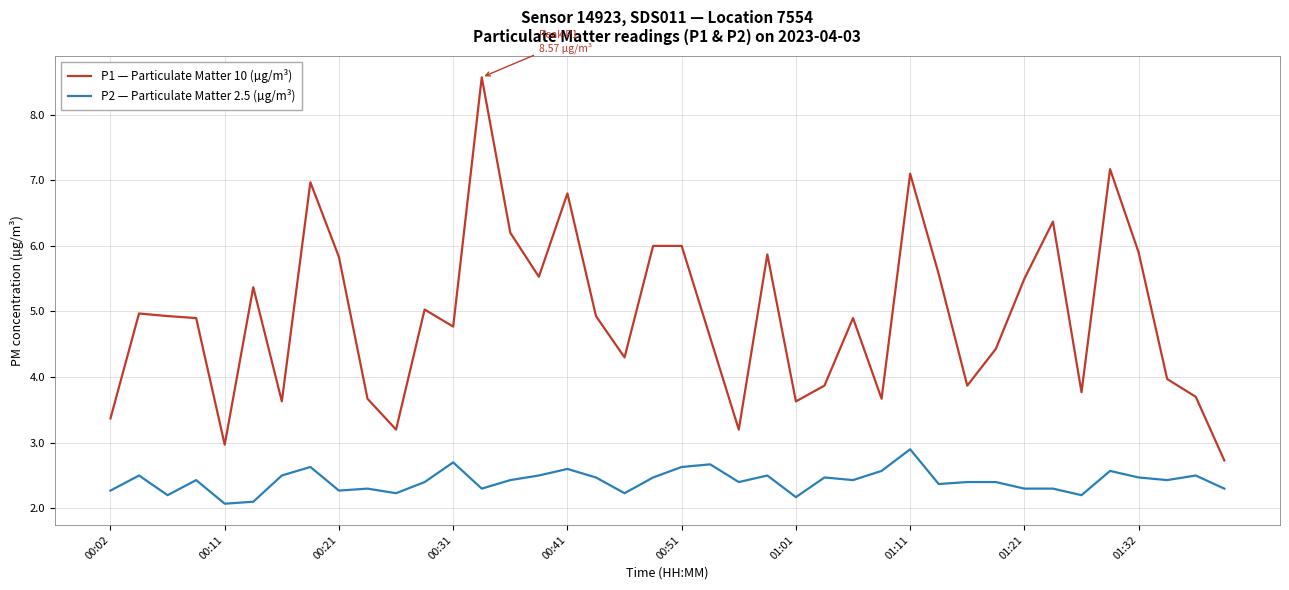

Rank the series by their average value, from lowest to highest.

P2 — Particulate Matter 2.5 (µg/m³), P1 — Particulate Matter 10 (µg/m³)